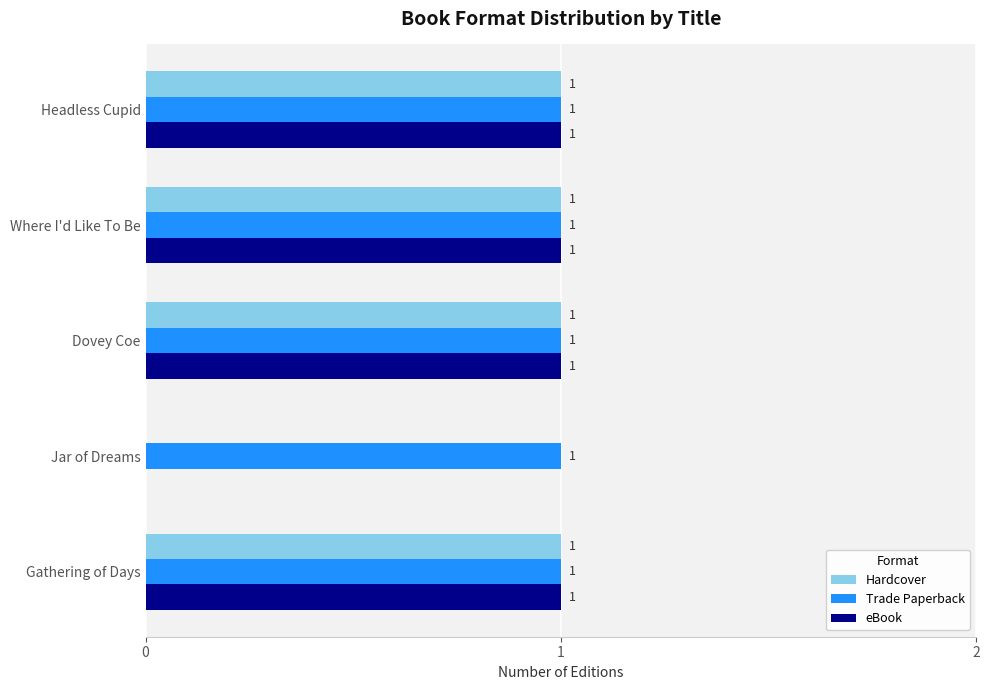

How many distinct data groups are displayed?

3